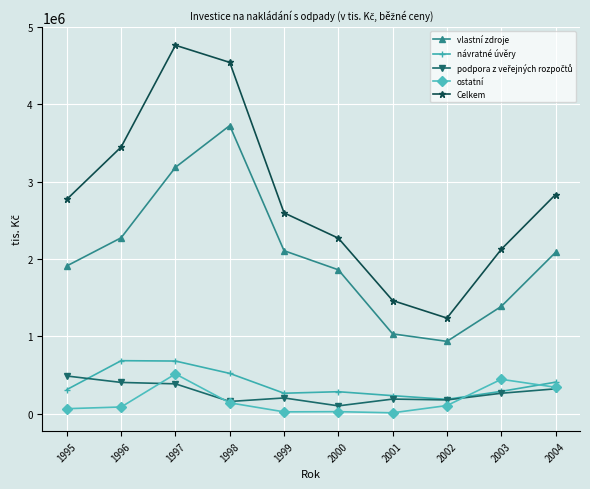

At which category does the chart reach its peak across all series?

1997